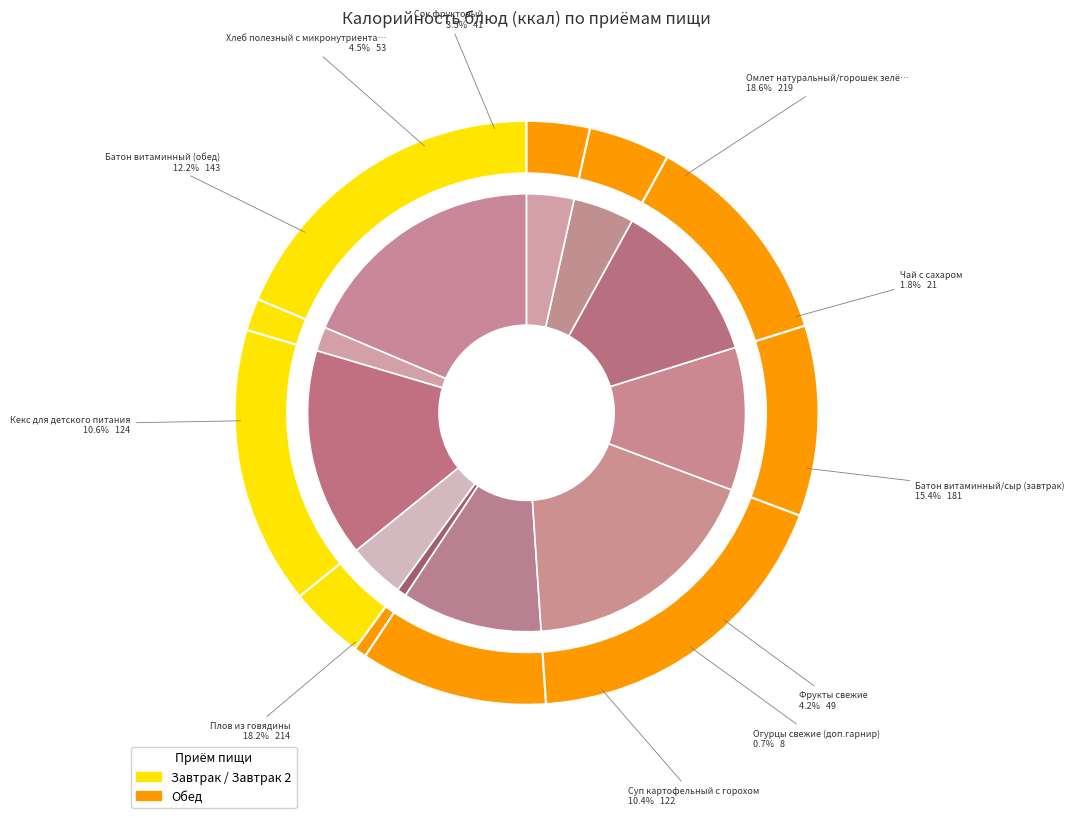

Rank the categories by value from lowest to highest.

Огурцы свежие (доп.гарнир), Чай с сахаром, Сок фруктовый, Фрукты свежие, Хлеб полезный с микронутриентами, Суп картофельный с горохом, Кекс для детского питания, Батон витаминный (обед), Батон витаминный/сыр (завтрак), Плов из говядины, Омлет натуральный/горошек зелёный